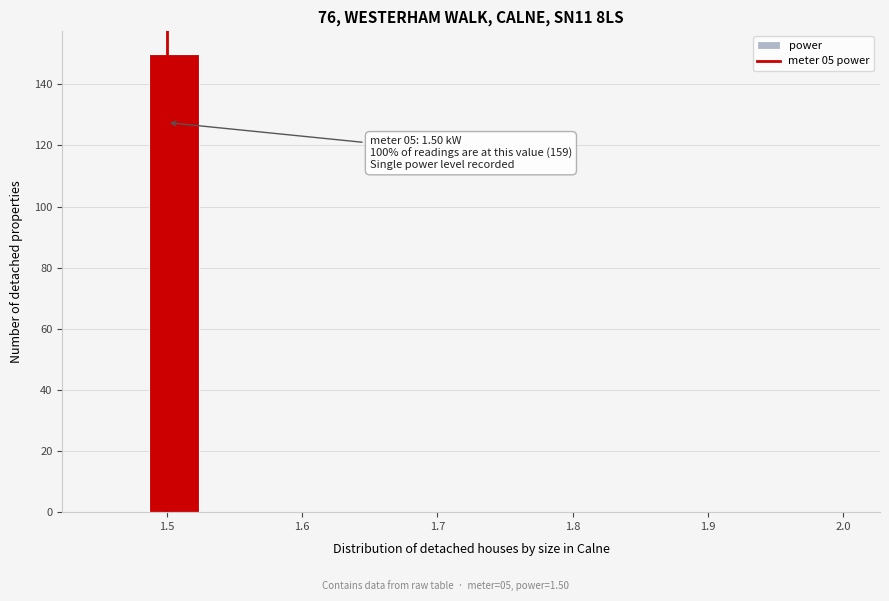

Around what value on the x-axis is the tallest bar? Give the approximate position of its centre, as read against the axis.

1.51